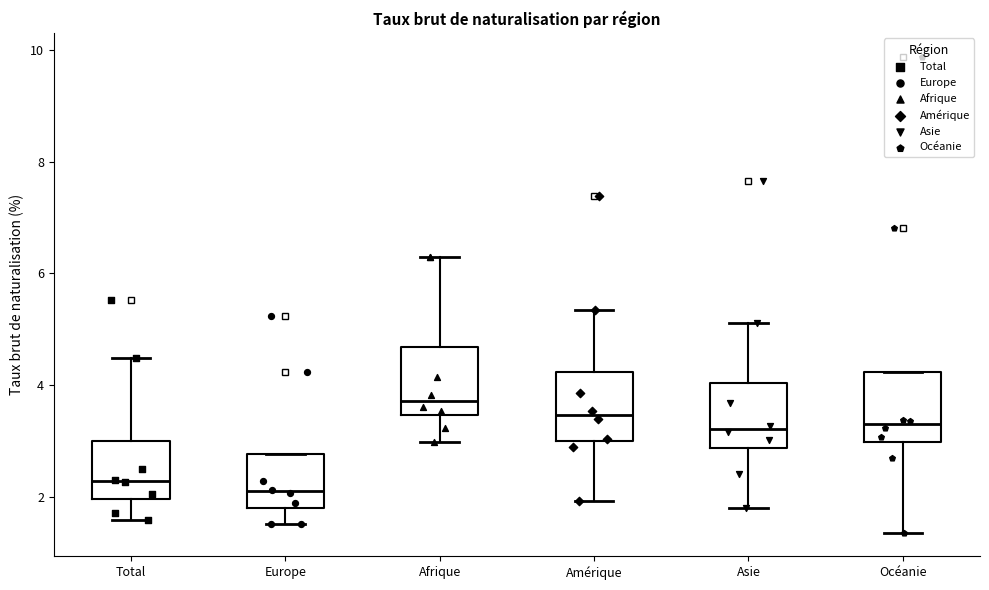

Where does the lower whisker of the box for Asie end on the y-axis? The values are not printed on the chart, so give them approximately, as read against the axis.

1.8